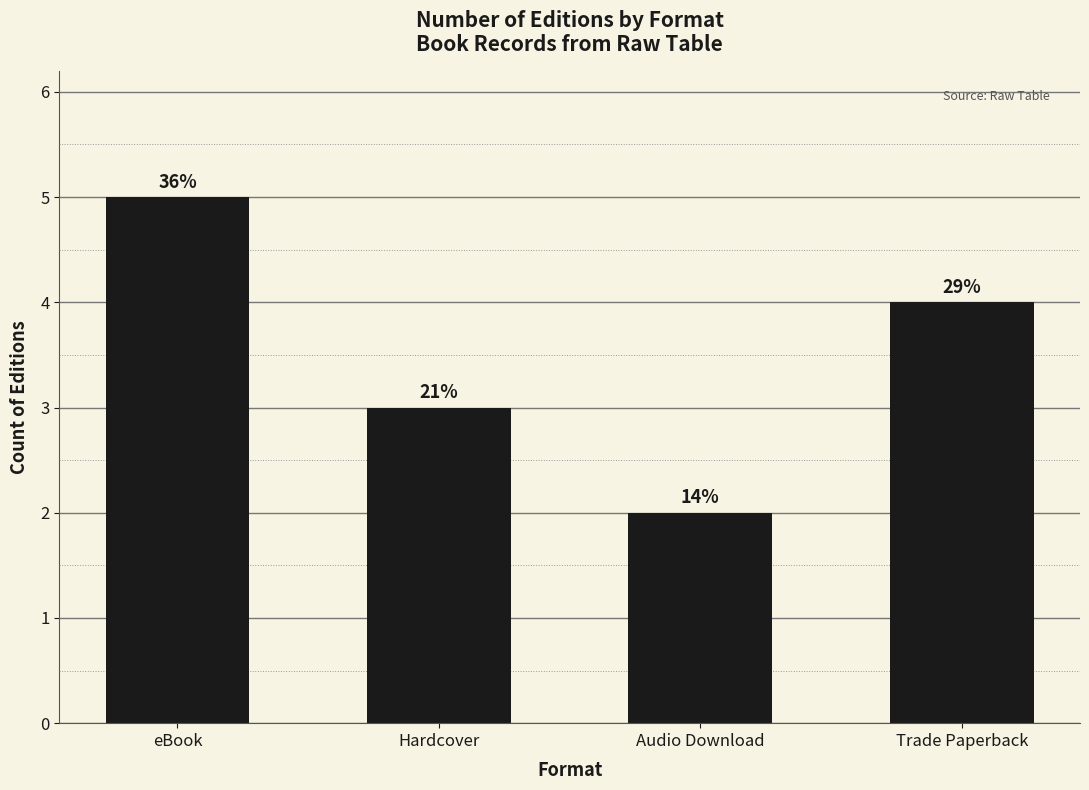

Does the chart contain any negative values?

No